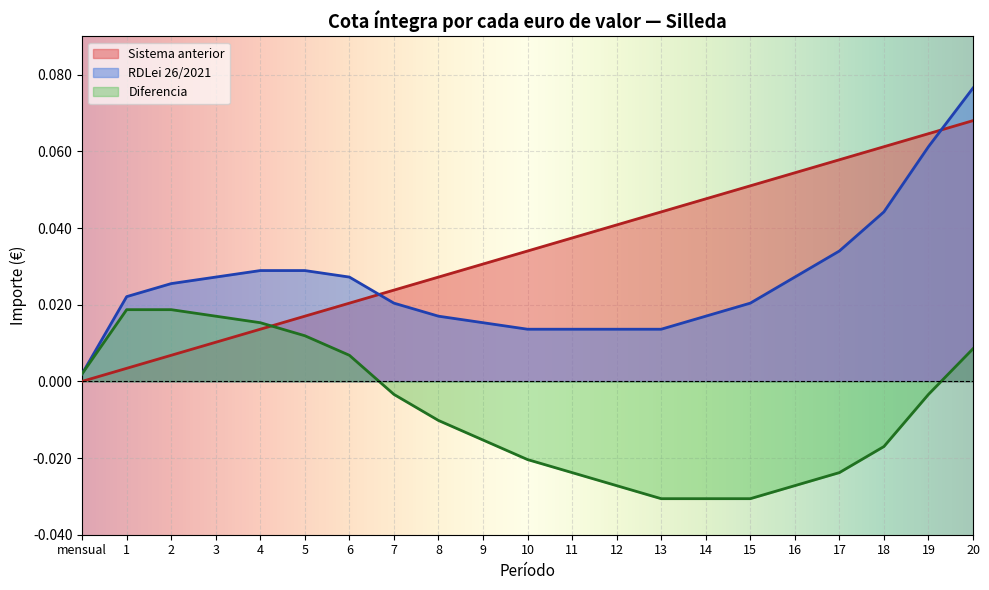

Between 11 and 17, which series saw the biggest shift?

RDLei 26/2021